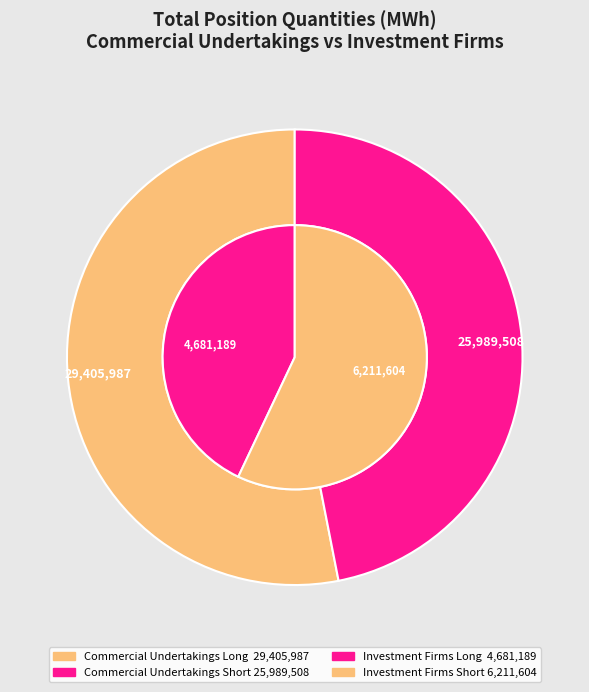

How many slices are in this pie chart?

3